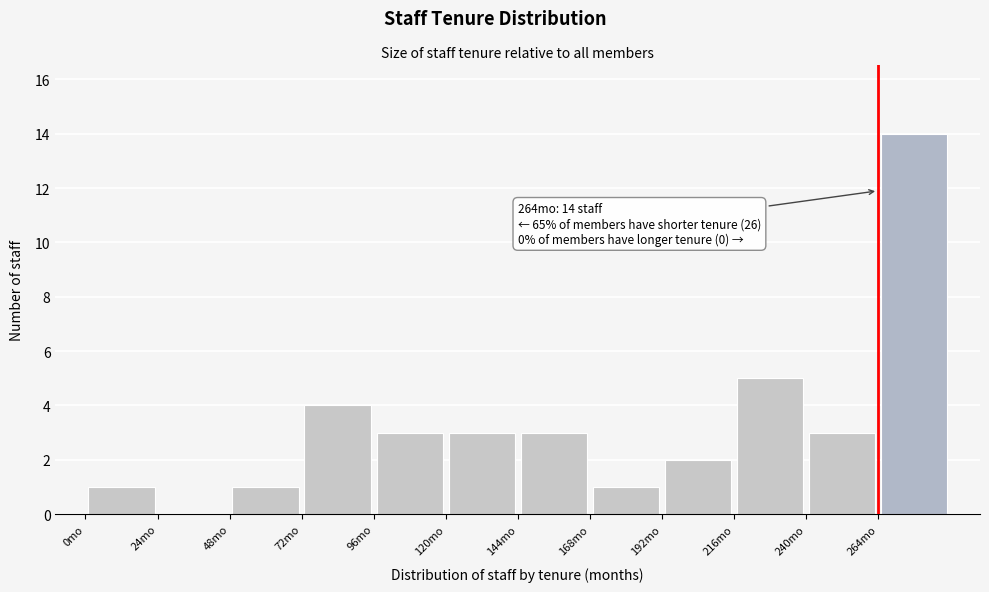

Over which range of the x-axis is the bar tallest?

264 to 288